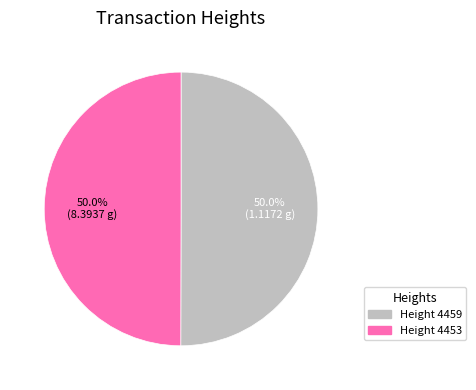

What is the ratio of the value at Height 4459 to the value at Height 4453?

1.0